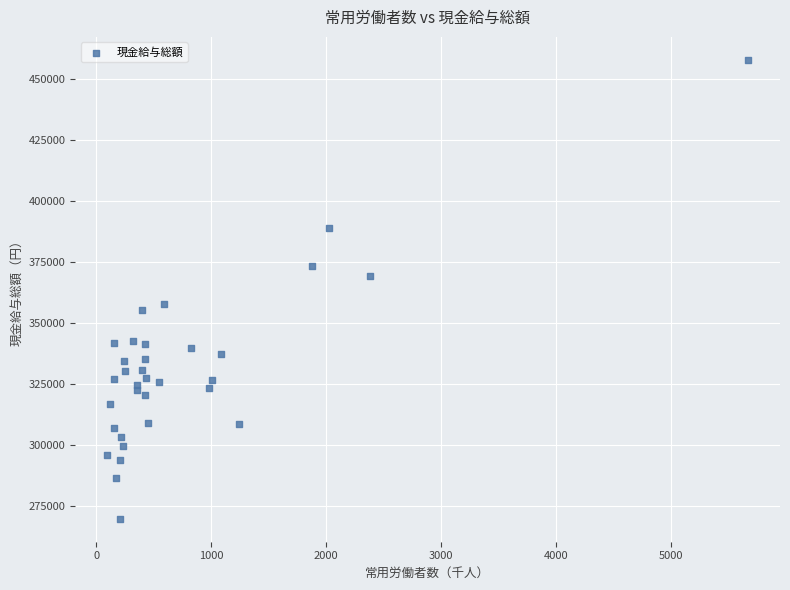

What is the range of Y values (max minus min)?

187953